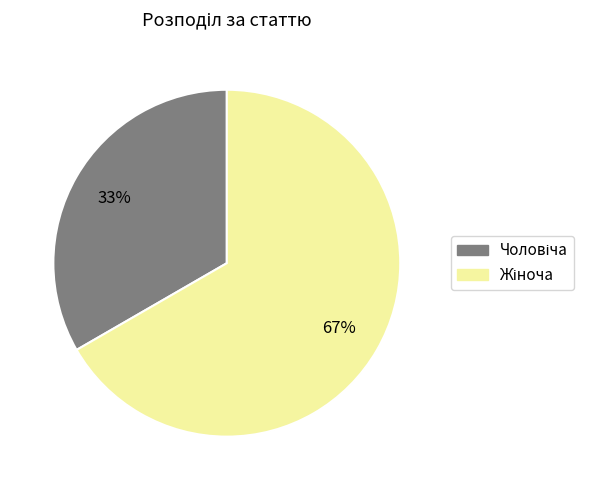

To the nearest percent, what is the average slice percentage?

50%